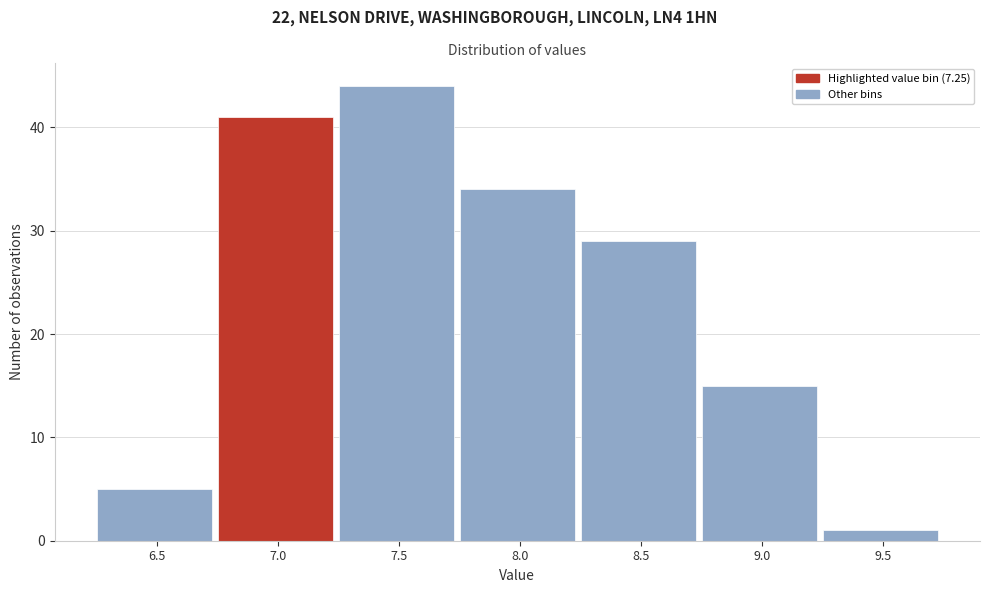

Reading left to right, what are all the values shown in this chart?

5	41	44	34	29	15	1